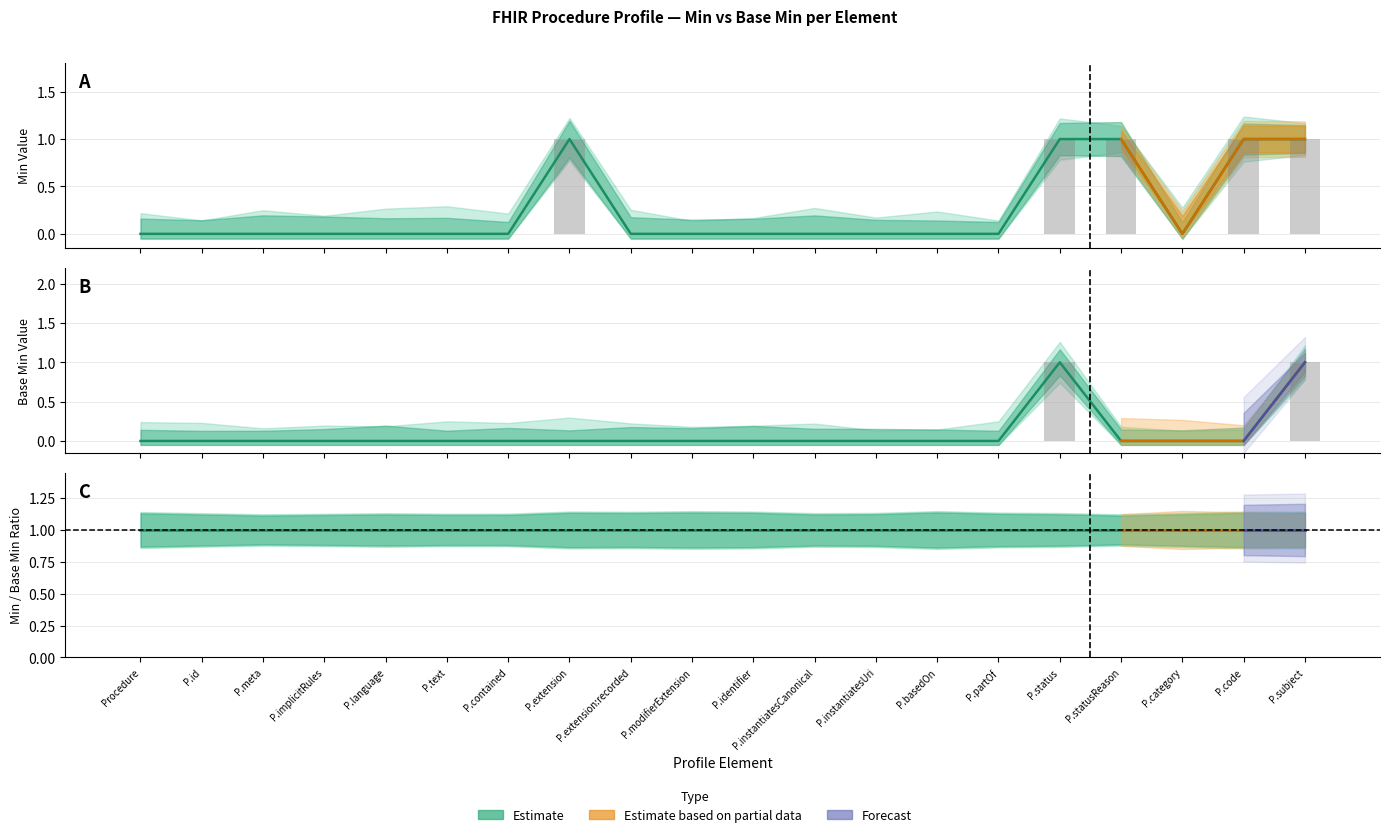

What is the greatest value displayed?

1